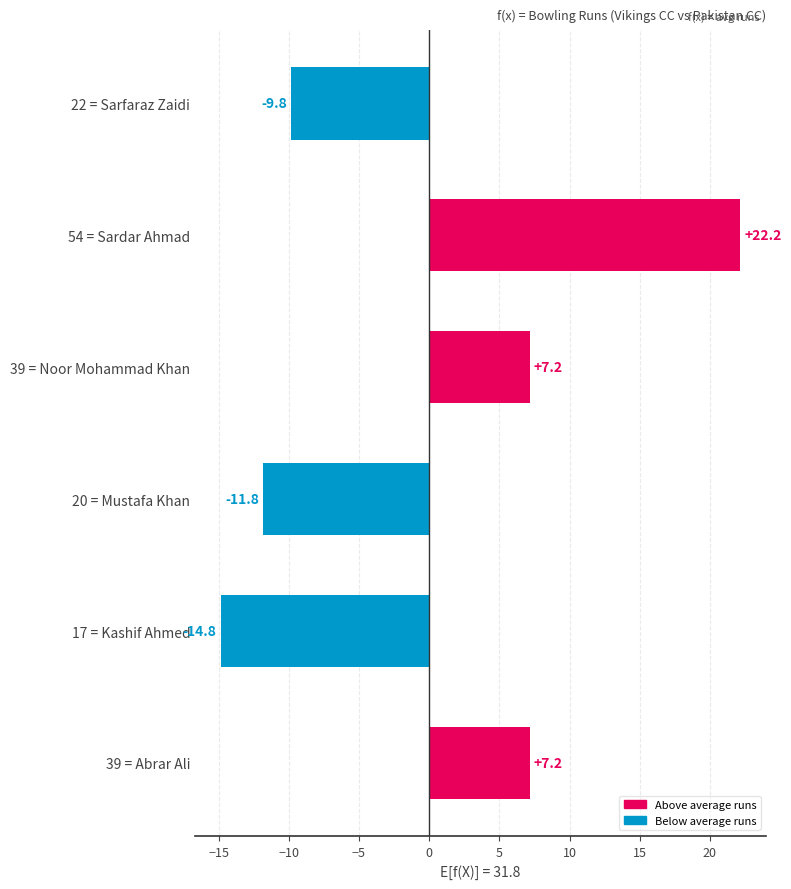

Approximately how many times larger is the value at 39 = Noor Mohammad Khan compared to 39 = Abrar Ali?

1.0